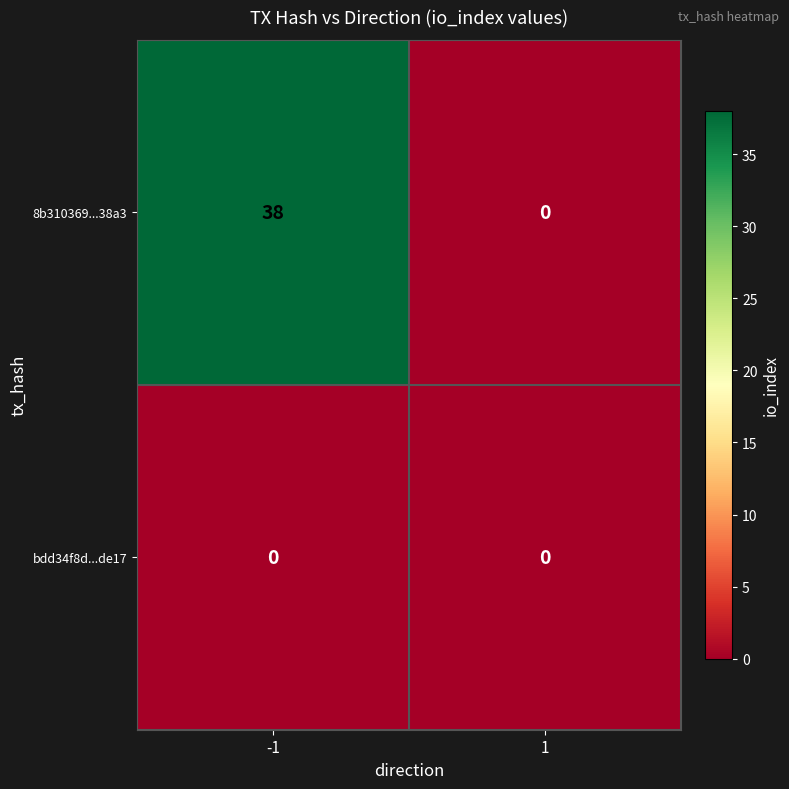

Rank the categories by 8b310369...38a3 value from highest to lowest.

-1, 1